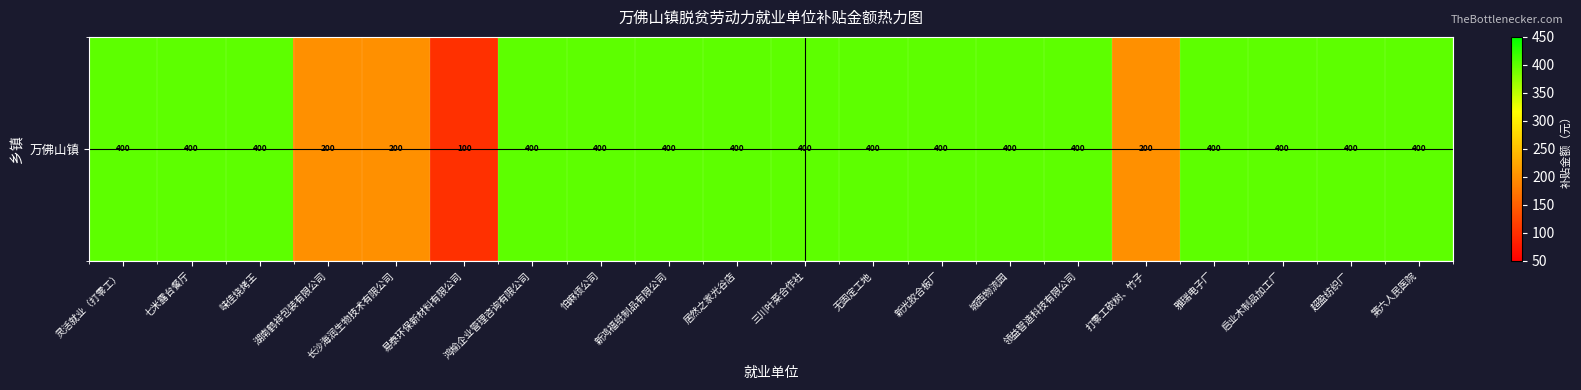

What is the maximum value shown in the chart?

400